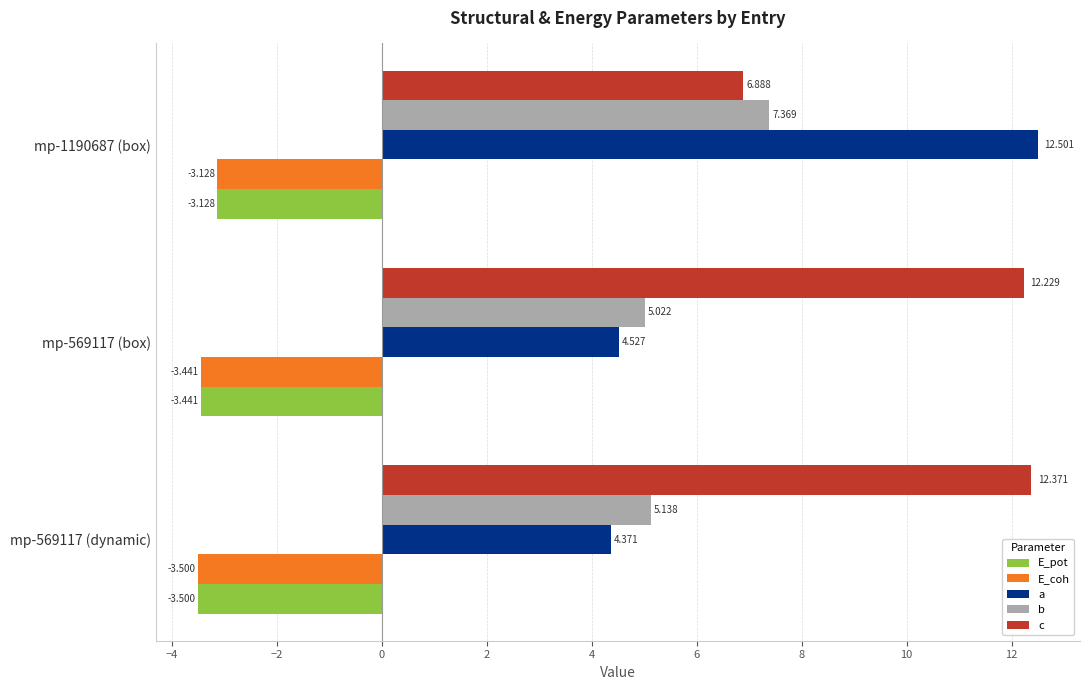

Which series changed the most between mp-569117 (dynamic) and mp-1190687 (box)?

a